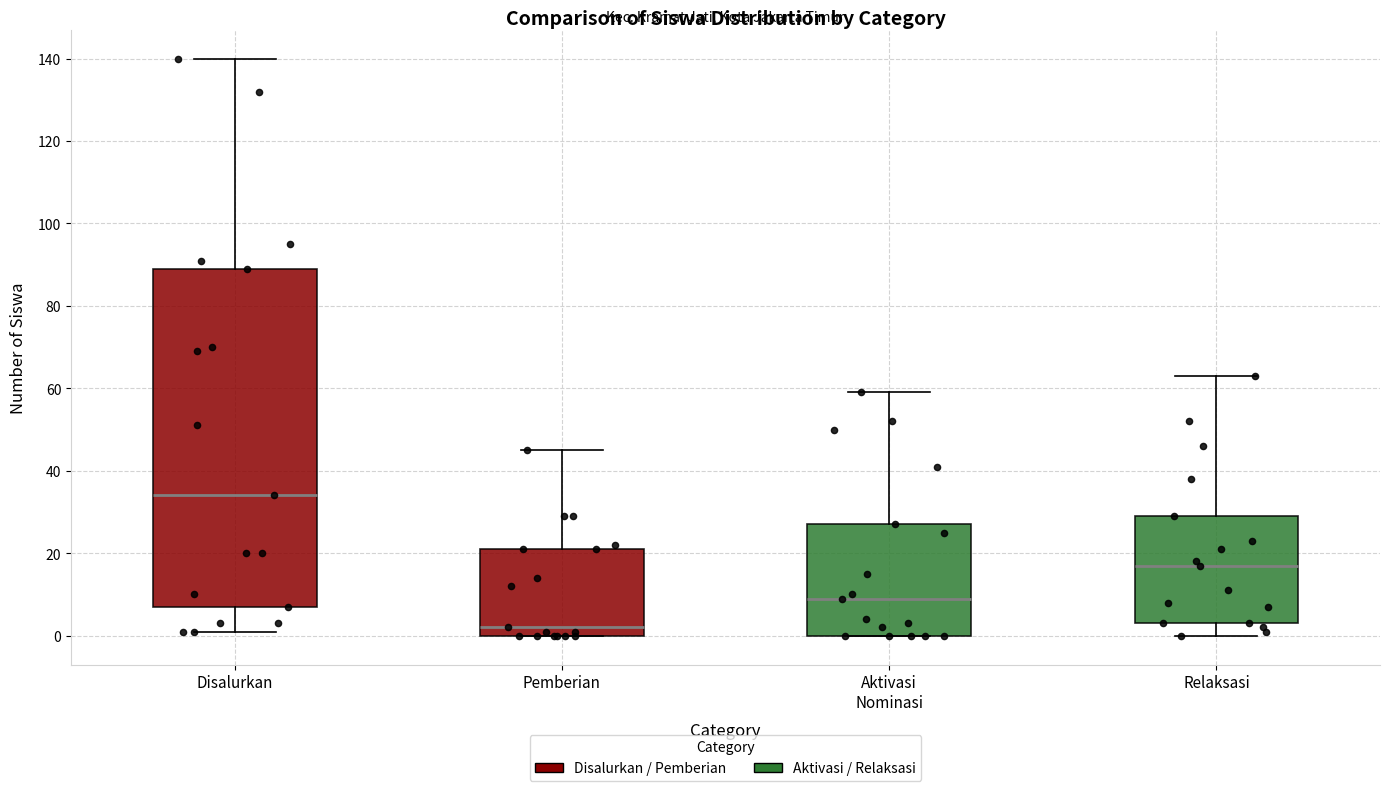

Where does the upper whisker of the box for Pemberian end on the y-axis? The values are not printed on the chart, so give them approximately, as read against the axis.

46